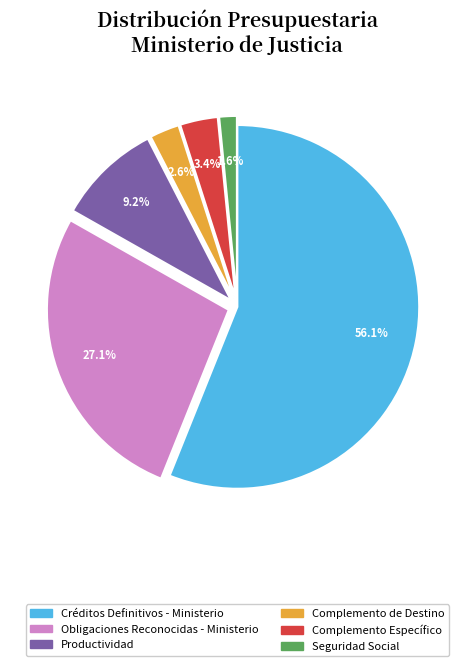

Does any single category account for the majority?

Yes